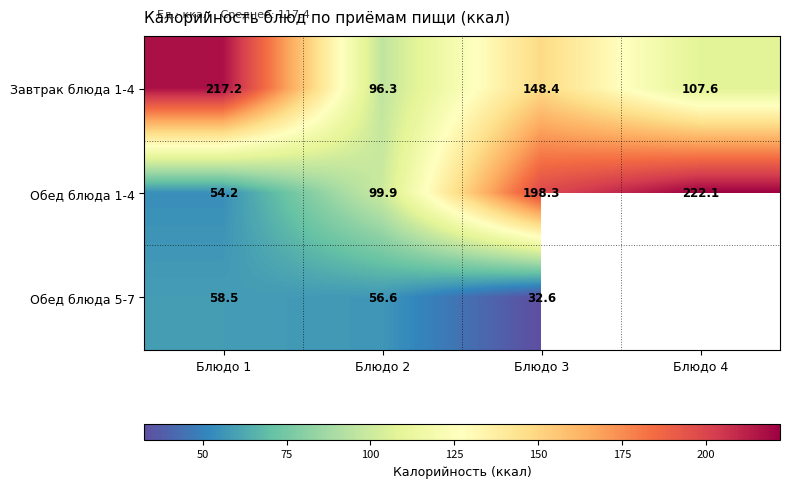

At which category is the sum across all series the highest?

Блюдо 3